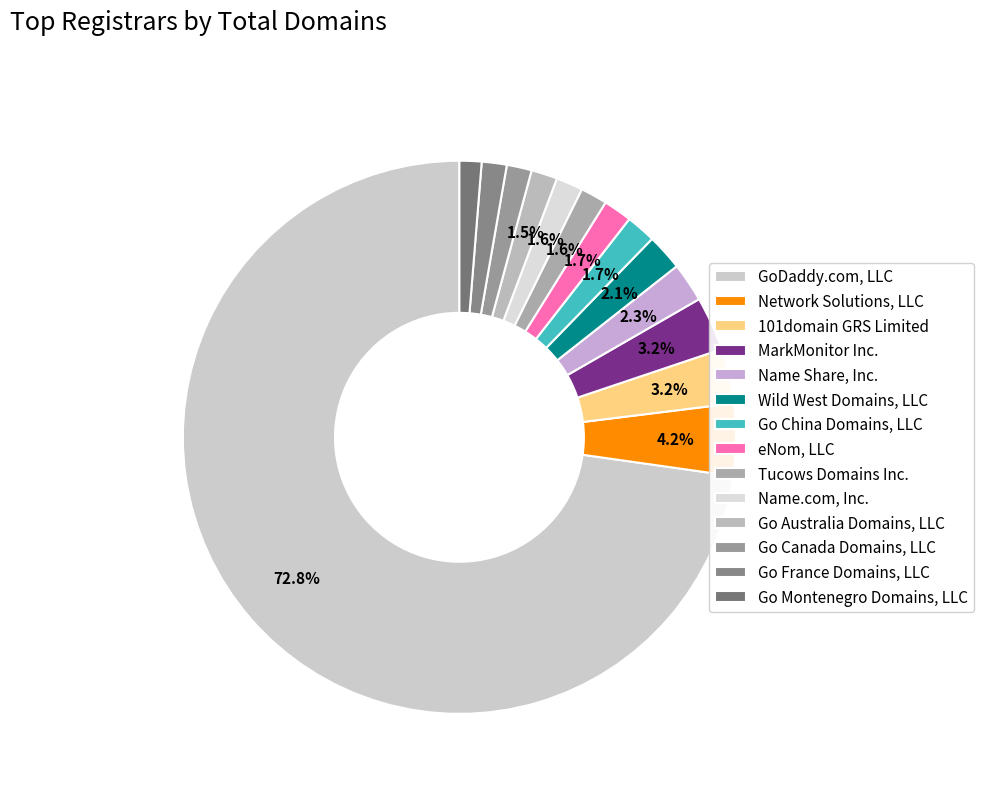

How many segments does this pie chart have?

14